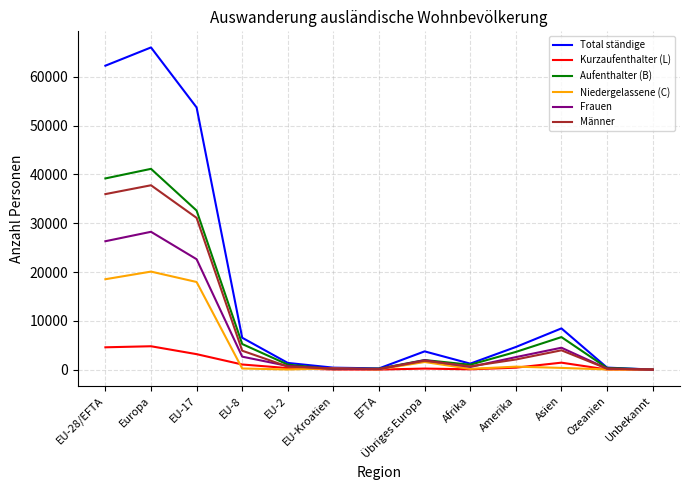

At which label does Frauen reach its peak?

Europa